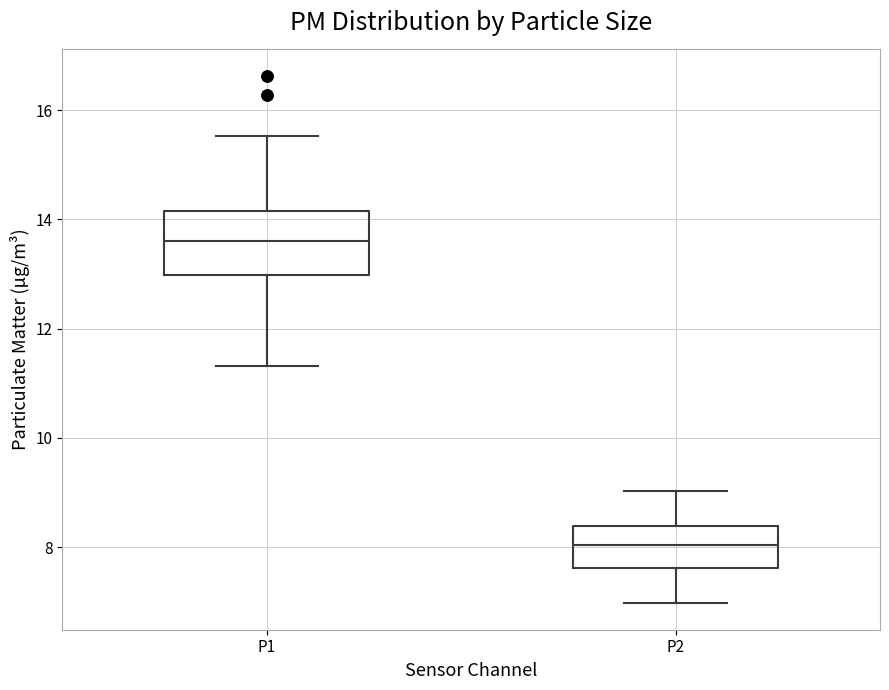

Reading left to right, read every box against the y-axis: the position of its median line, the range the box covers, and the ends of its whiskers. The values are not printed on the chart, so give them approximately, as read against the axis.

P1: median 13.6, box 13.0 to 14.2, whiskers 11.4 to 15.6
P2: median 8.0, box 7.6 to 8.4, whiskers 7.0 to 9.0